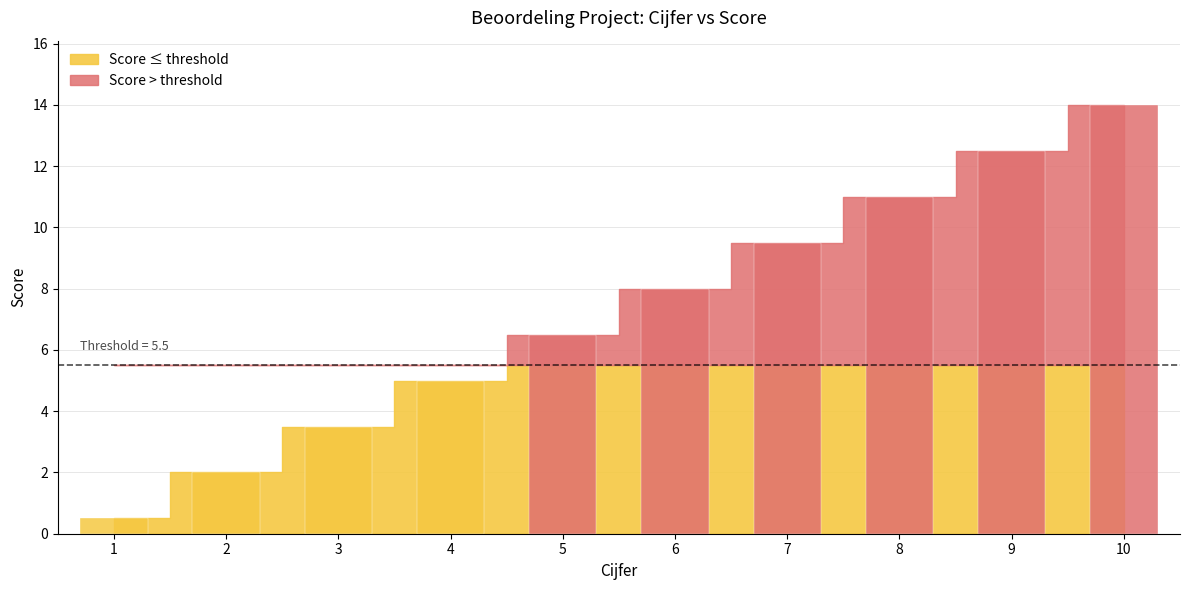

What is the difference between the maximum and second lowest values?

12.0